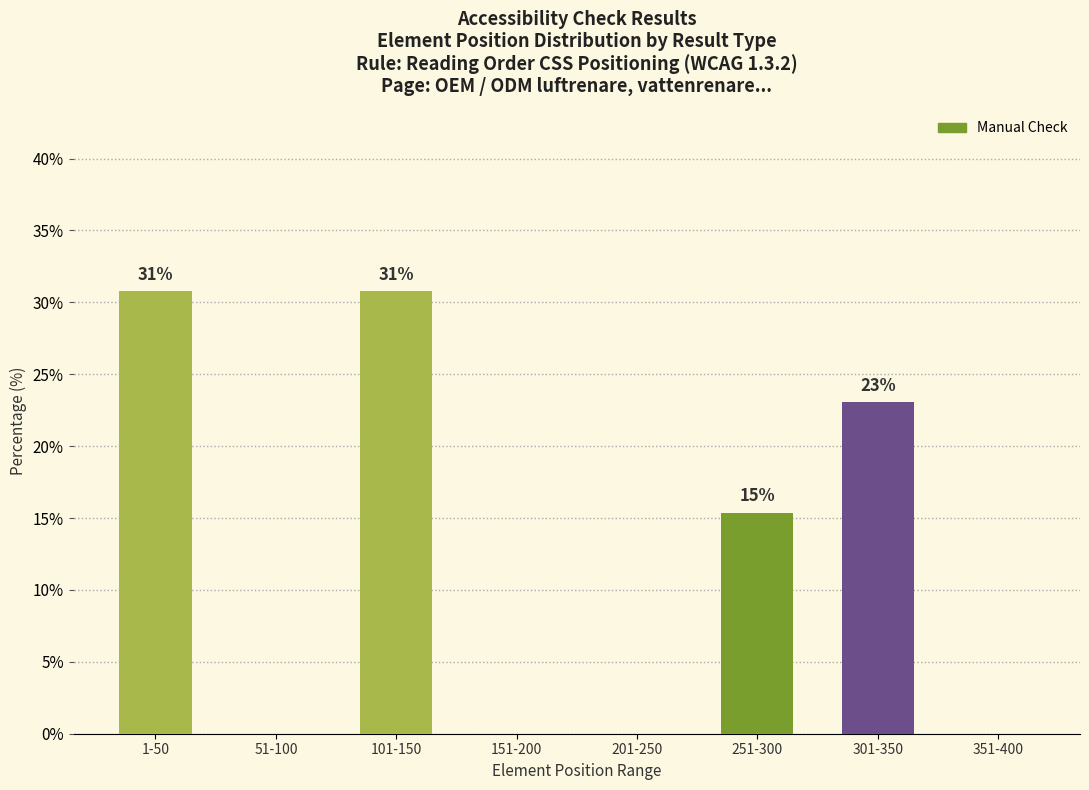

Does the chart contain stacked bars?

No